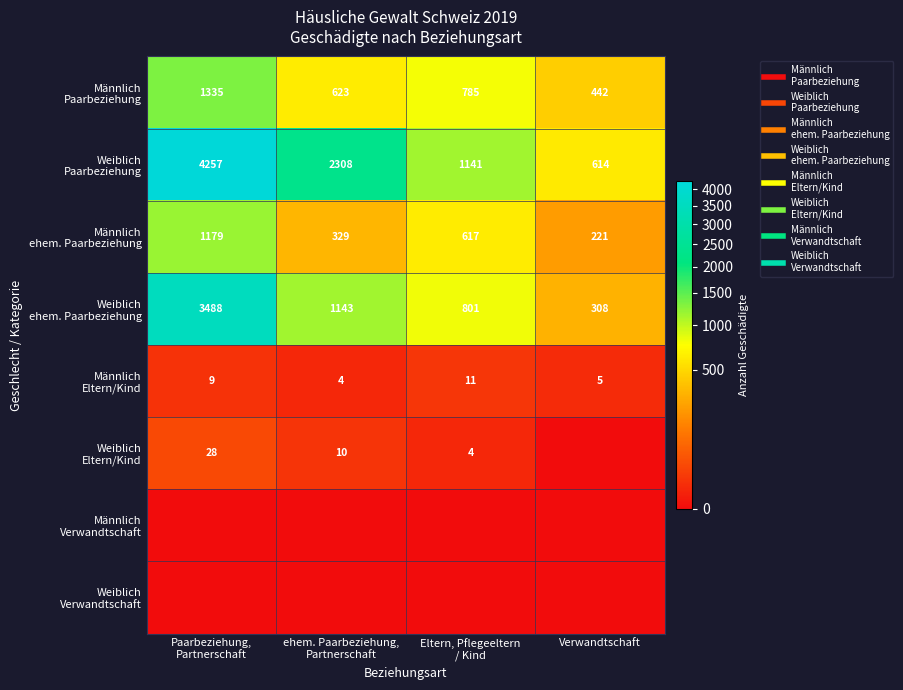

At which category does the chart reach its minimum across all series?

Verwandtschaft